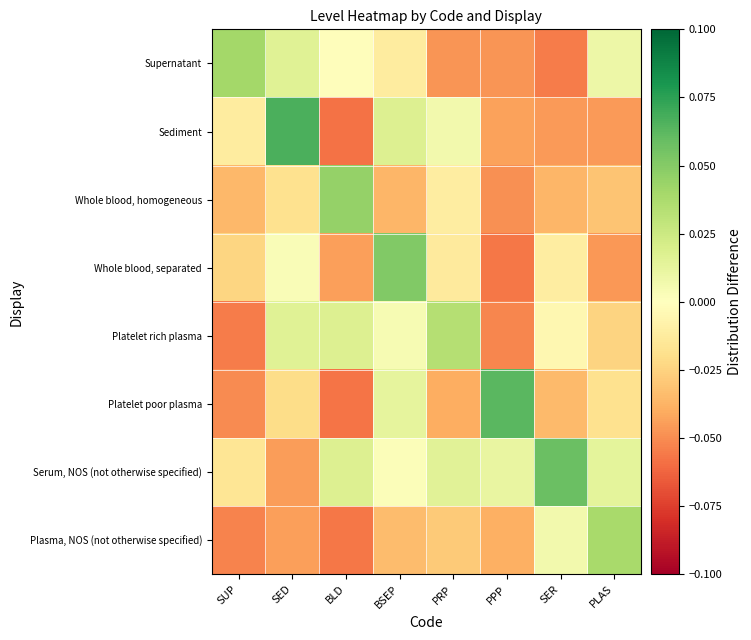

At which category does the chart reach its minimum across all series?

BLD